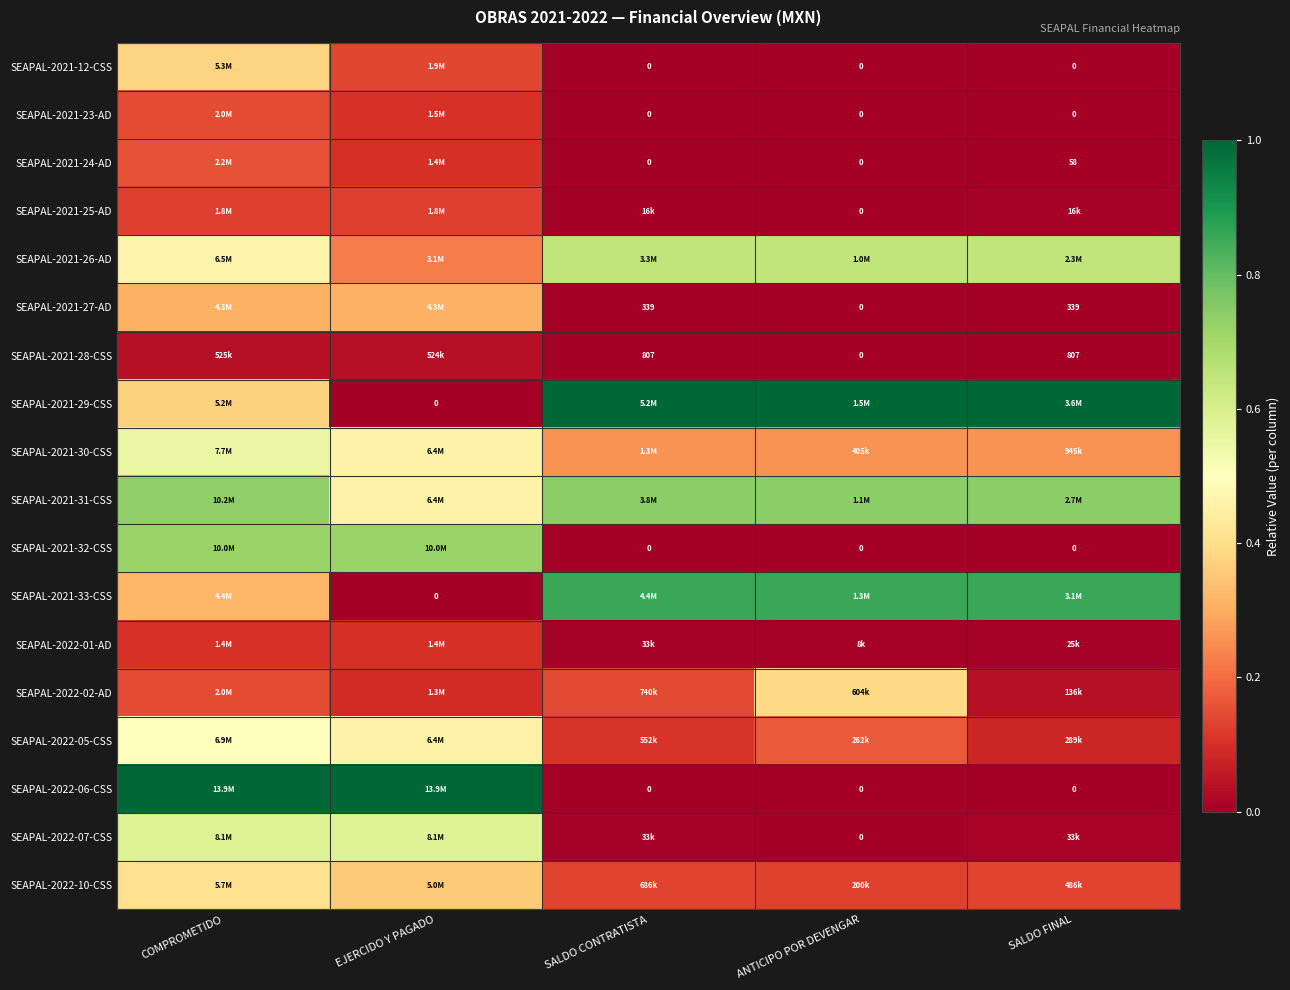

How many values in the SEAPAL-2021-24-AD series exceed 0?

3